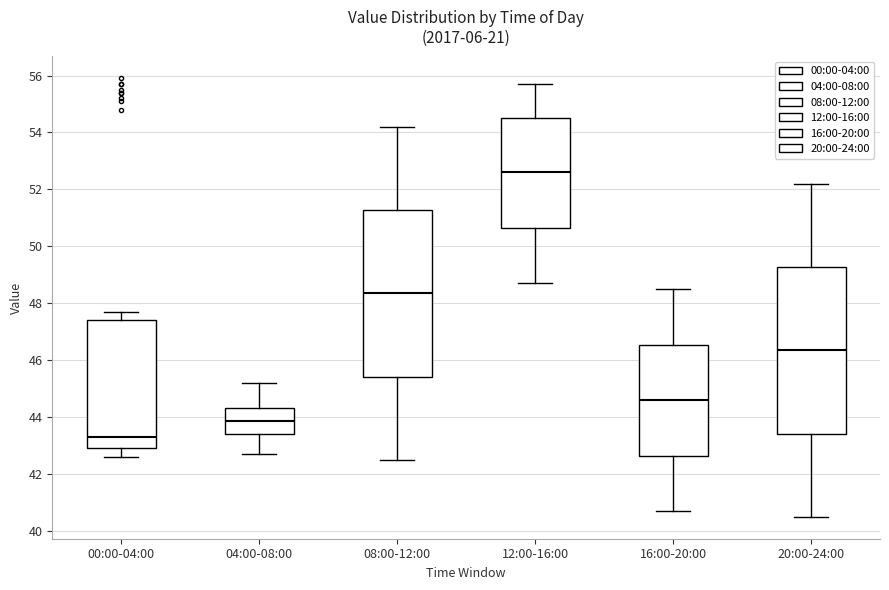

Reading left to right, read every box against the y-axis: the position of its median line, the range the box covers, and the ends of its whiskers. The values are not printed on the chart, so give them approximately, as read against the axis.

00:00-04:00: median 43.4, box 43.0 to 47.4, whiskers 42.6 to 47.8
04:00-08:00: median 43.8, box 43.4 to 44.4, whiskers 42.8 to 45.2
08:00-12:00: median 48.4, box 45.4 to 51.2, whiskers 42.6 to 54.2
12:00-16:00: median 52.6, box 50.6 to 54.6, whiskers 48.8 to 55.8
16:00-20:00: median 44.6, box 42.6 to 46.6, whiskers 40.8 to 48.6
20:00-24:00: median 46.4, box 43.4 to 49.2, whiskers 40.6 to 52.2